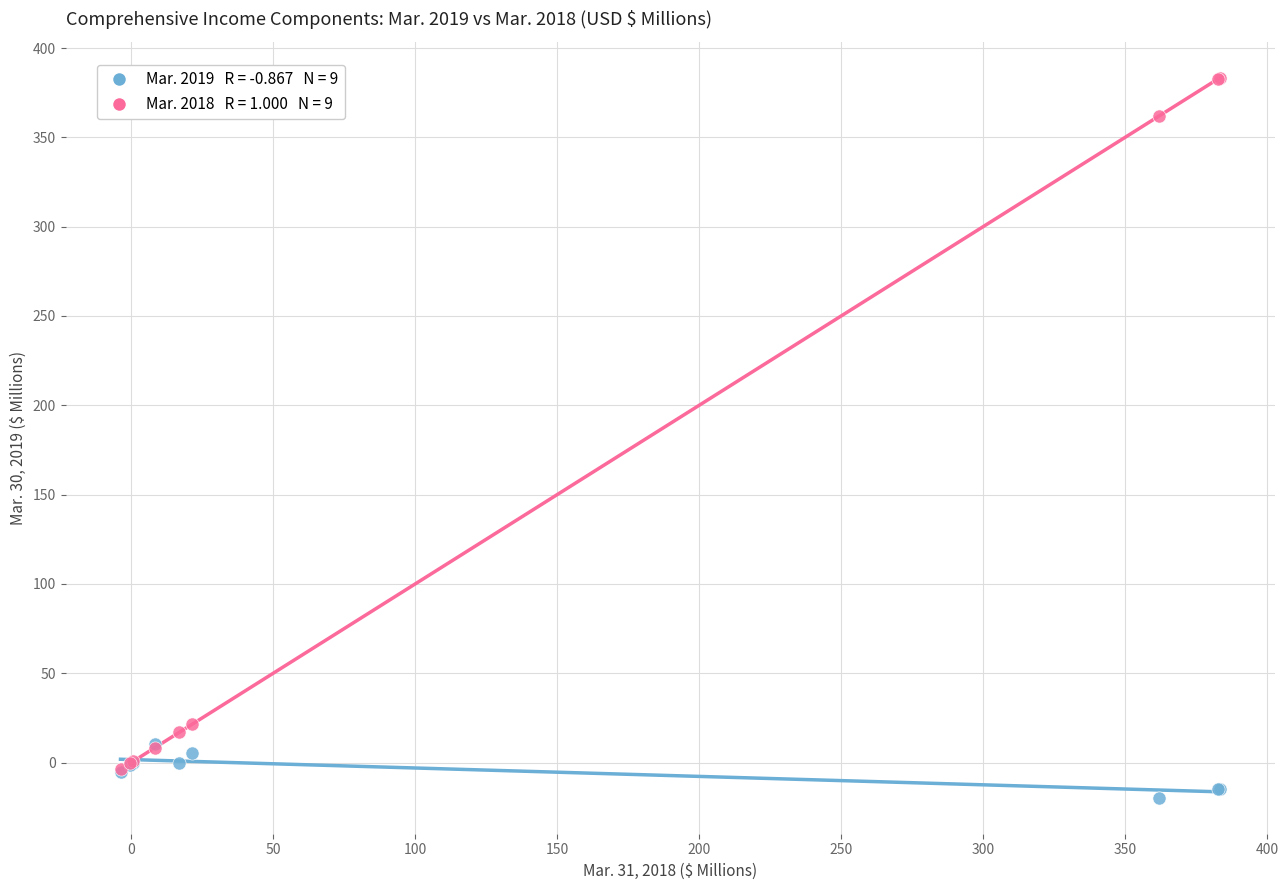

Across all series, what Y value is closest to 181?

21.4